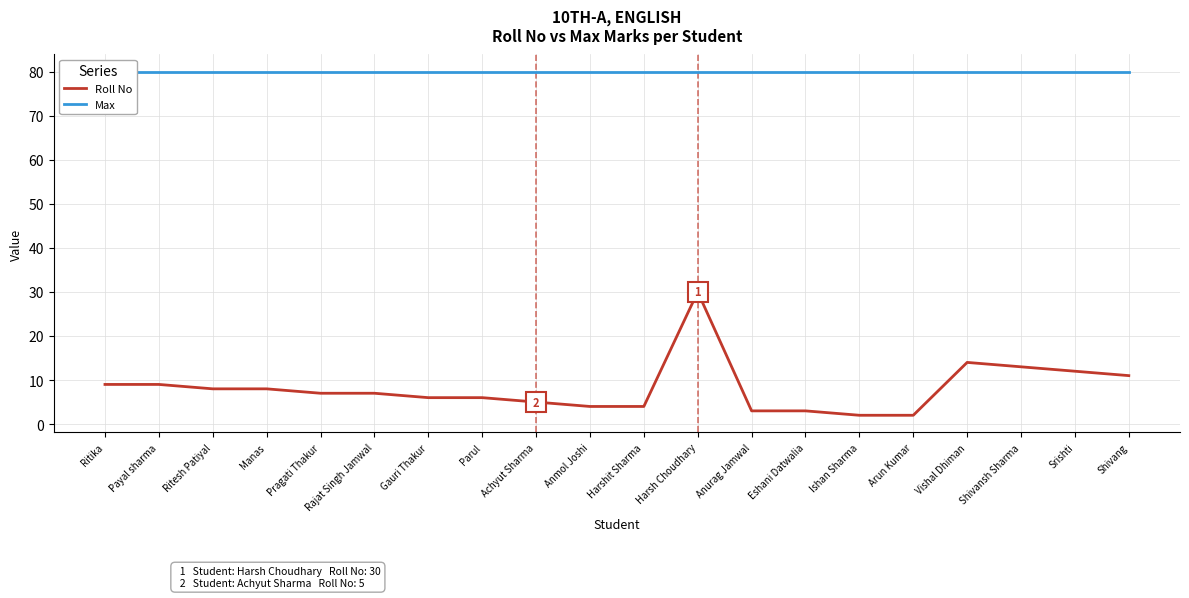

What is the approximate value of Max at Eshani Datwalia?

80